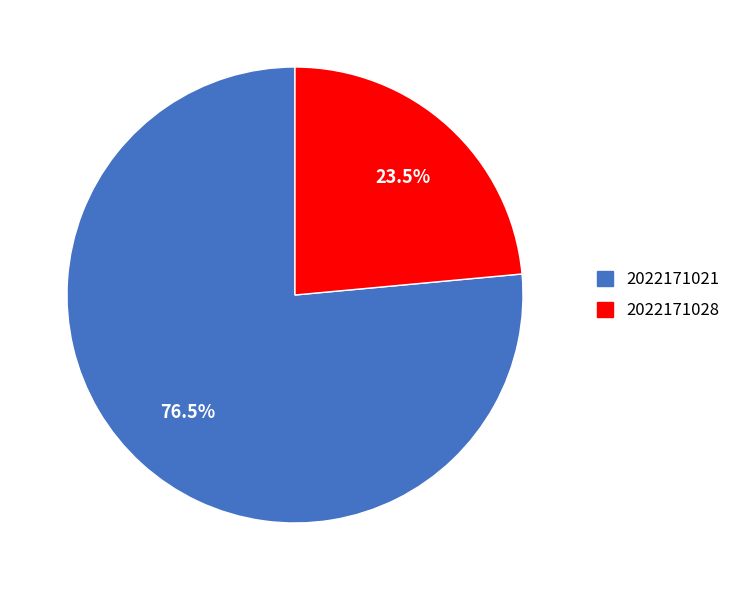

What is the smallest slice in the pie chart?

2022171028